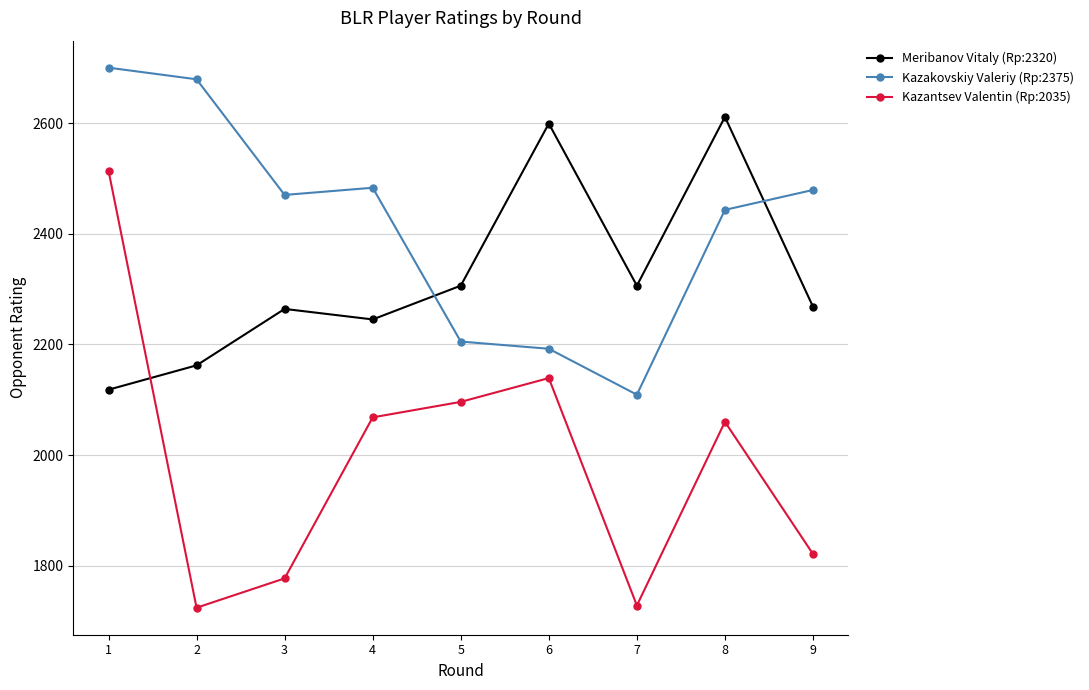

True or false: Meribanov Vitaly (Rp:2320) has more than 1 points higher than both neighbors.

True